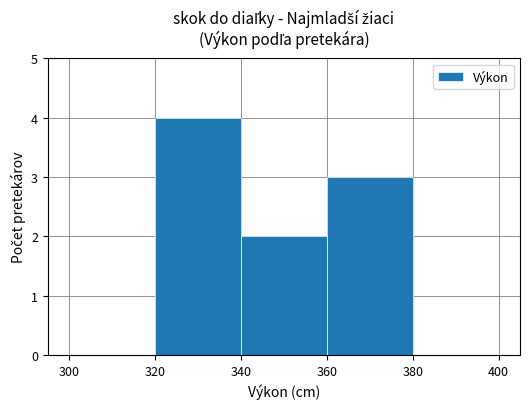

Reading left to right, extract all data points from this chart.

0	4	2	3	0